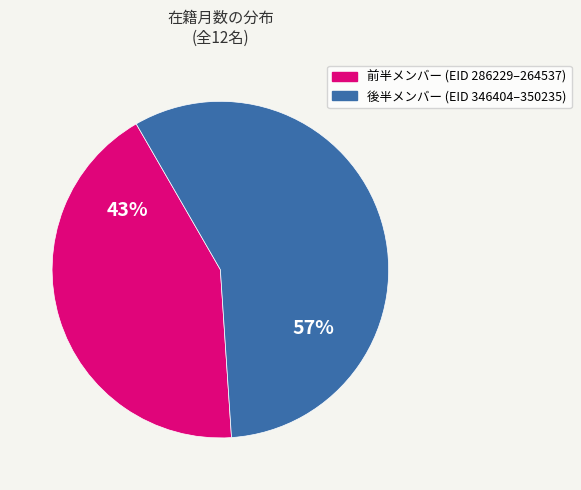

Does any single category account for the majority?

Yes